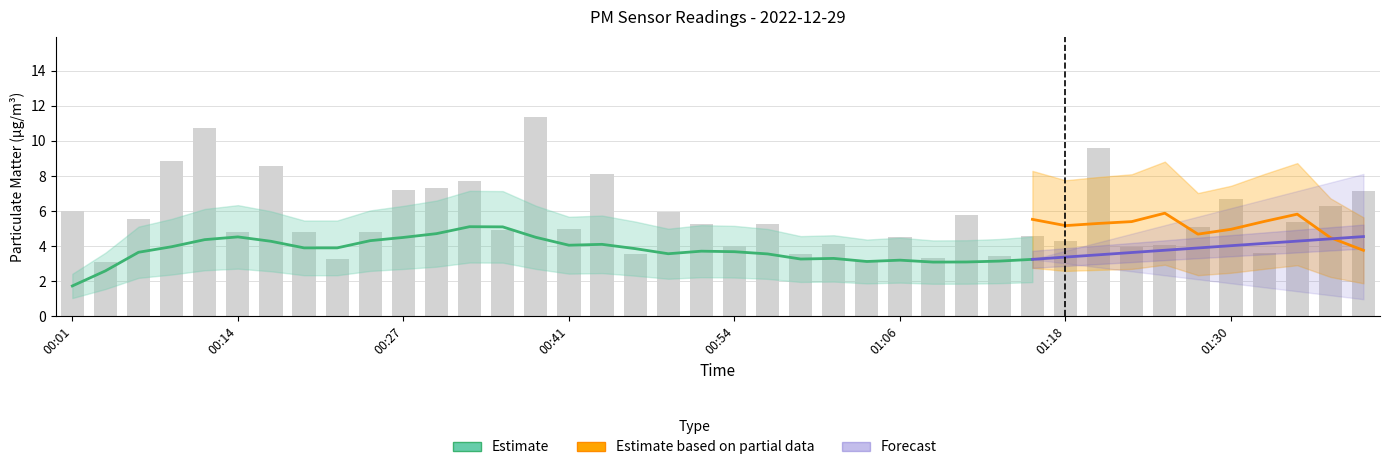

At which label does the data first exceed 5?

00:01